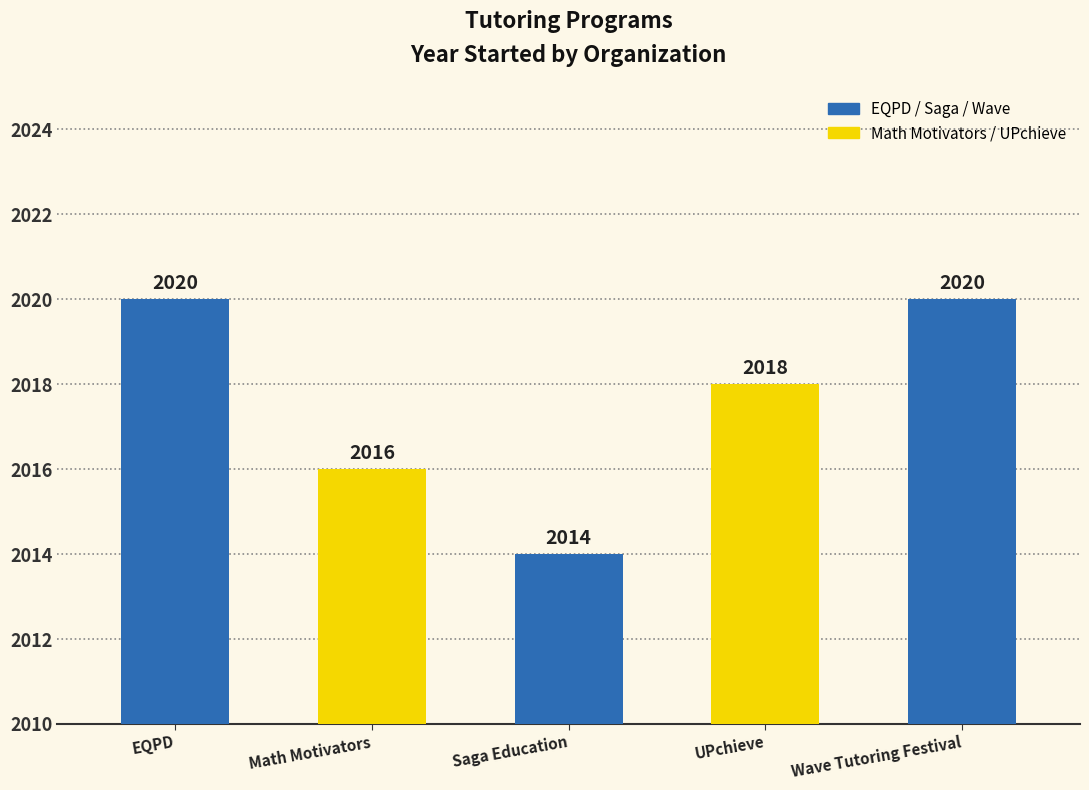

List the labels in order of value, smallest first.

Saga Education, Math Motivators, UPchieve, EQPD, Wave Tutoring Festival